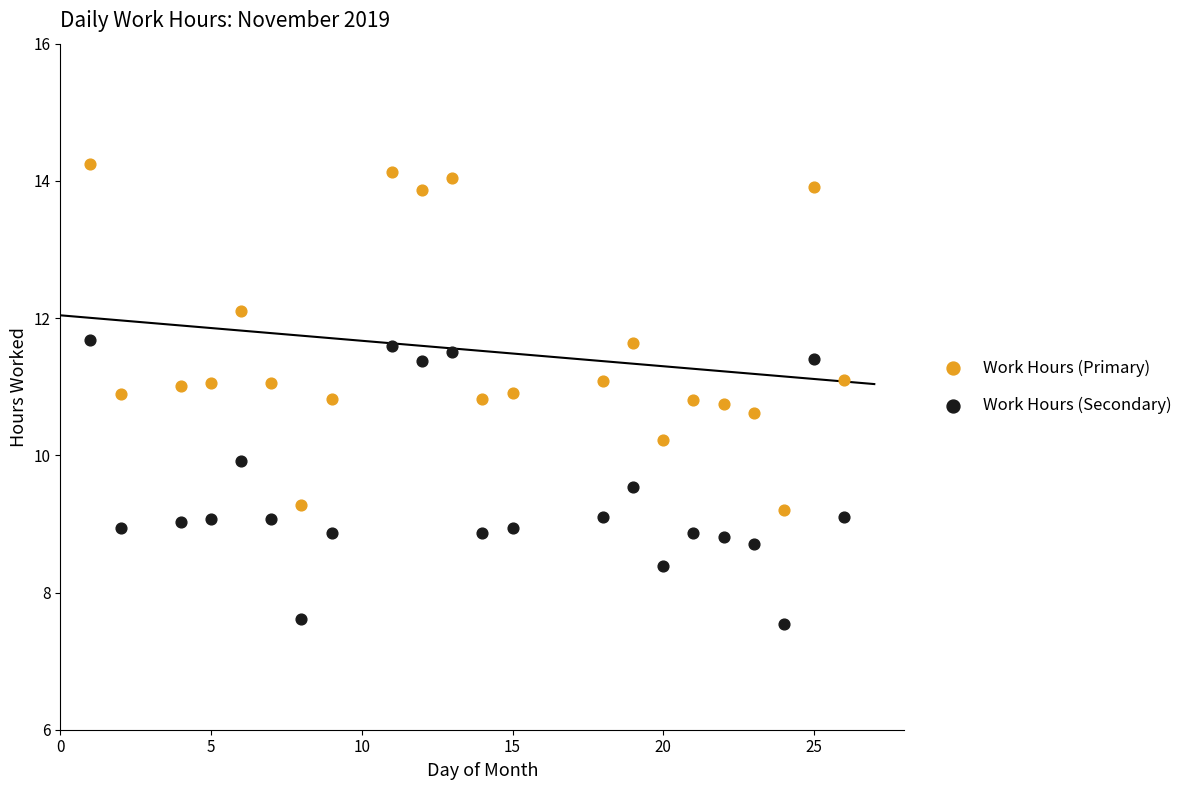

Which series has the largest Y range (max minus min)?

Work Hours (Primary)